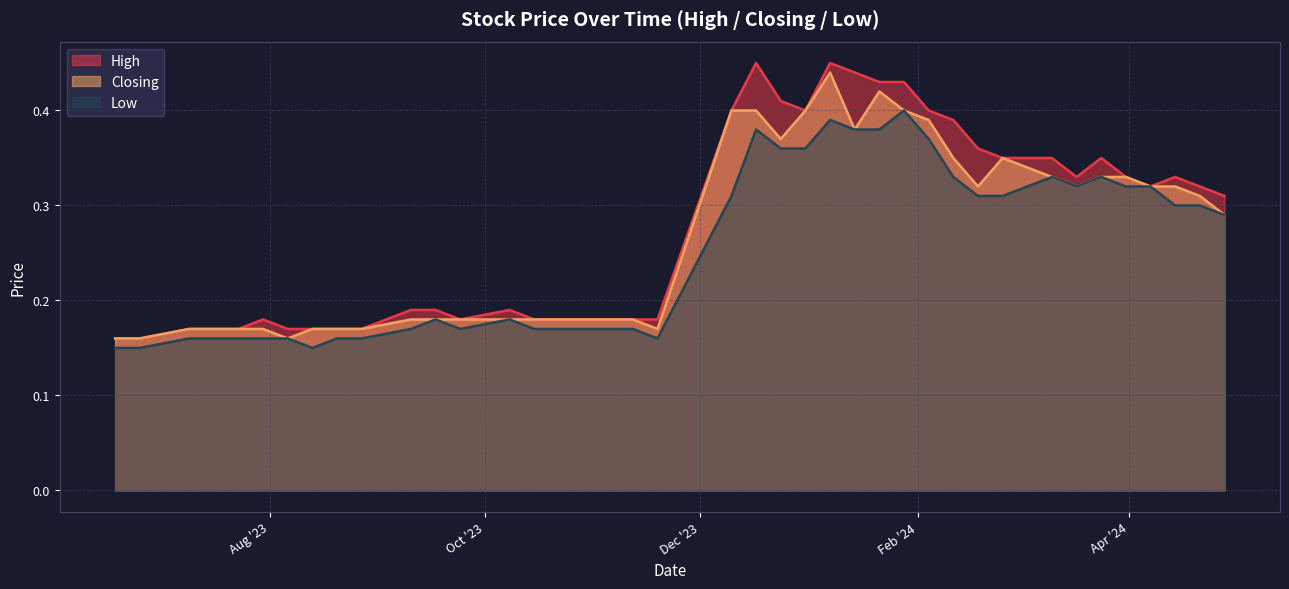

Rank the categories by Closing value from highest to lowest.

07/01/2024, 21/01/2024, 28/01/2024, 31/12/2023, 17/12/2023, 10/12/2023, 04/02/2024, 14/01/2024, 24/12/2023, 25/02/2024, 11/02/2024, 31/03/2024, 24/03/2024, 10/03/2024, 14/04/2024, 07/04/2024, 17/03/2024, 18/02/2024, 21/04/2024, 28/04/2024, 12/11/2023, 05/11/2023, 29/10/2023, 22/10/2023, 15/10/2023, 08/10/2023, 24/09/2023, 17/09/2023, 10/09/2023, 19/11/2023, 27/08/2023, 20/08/2023, 13/08/2023, 30/07/2023, 23/07/2023, 16/07/2023, 09/07/2023, 06/08/2023, 25/06/2023, 18/06/2023